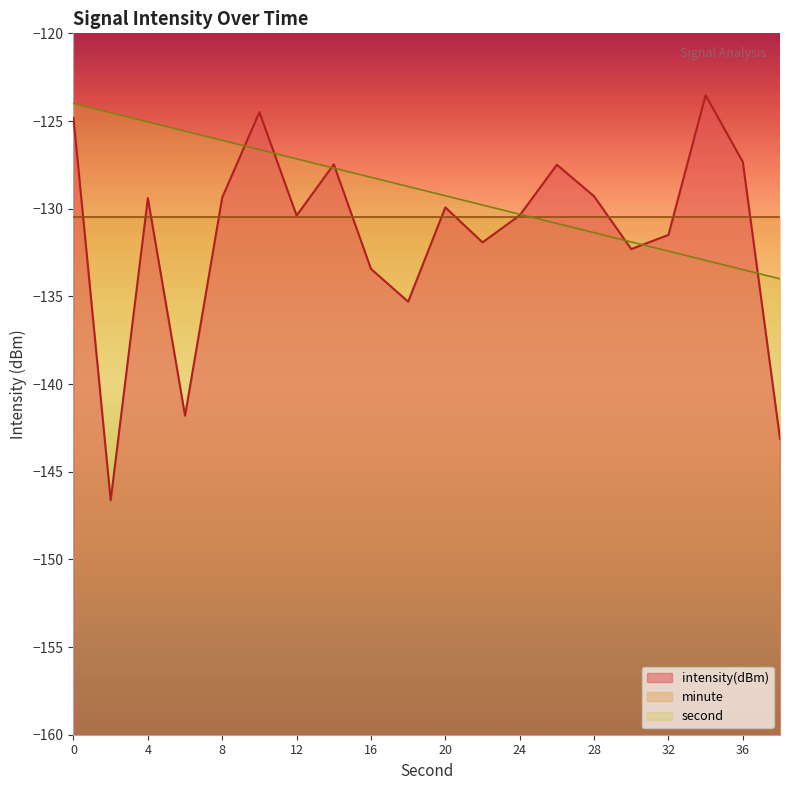

Reading left to right, extract all data points from this chart.

intensity(dBm): 0=-124.8	2=-146.6	4=-129.4	6=-141.8	8=-129.4	10=-124.5	12=-130.4	14=-127.5	16=-133.4	18=-135.3	20=-129.9	22=-131.9	24=-130.4	26=-127.5	28=-129.3	30=-132.3	32=-131.5	34=-123.5	36=-127.3	38=-143.1
second_scaled: 0=-124.0	2=-124.5	4=-125.1	6=-125.6	8=-126.1	10=-126.6	12=-127.2	14=-127.7	16=-128.2	18=-128.7	20=-129.3	22=-129.8	24=-130.3	26=-130.8	28=-131.4	30=-131.9	32=-132.4	34=-132.9	36=-133.5	38=-134.0